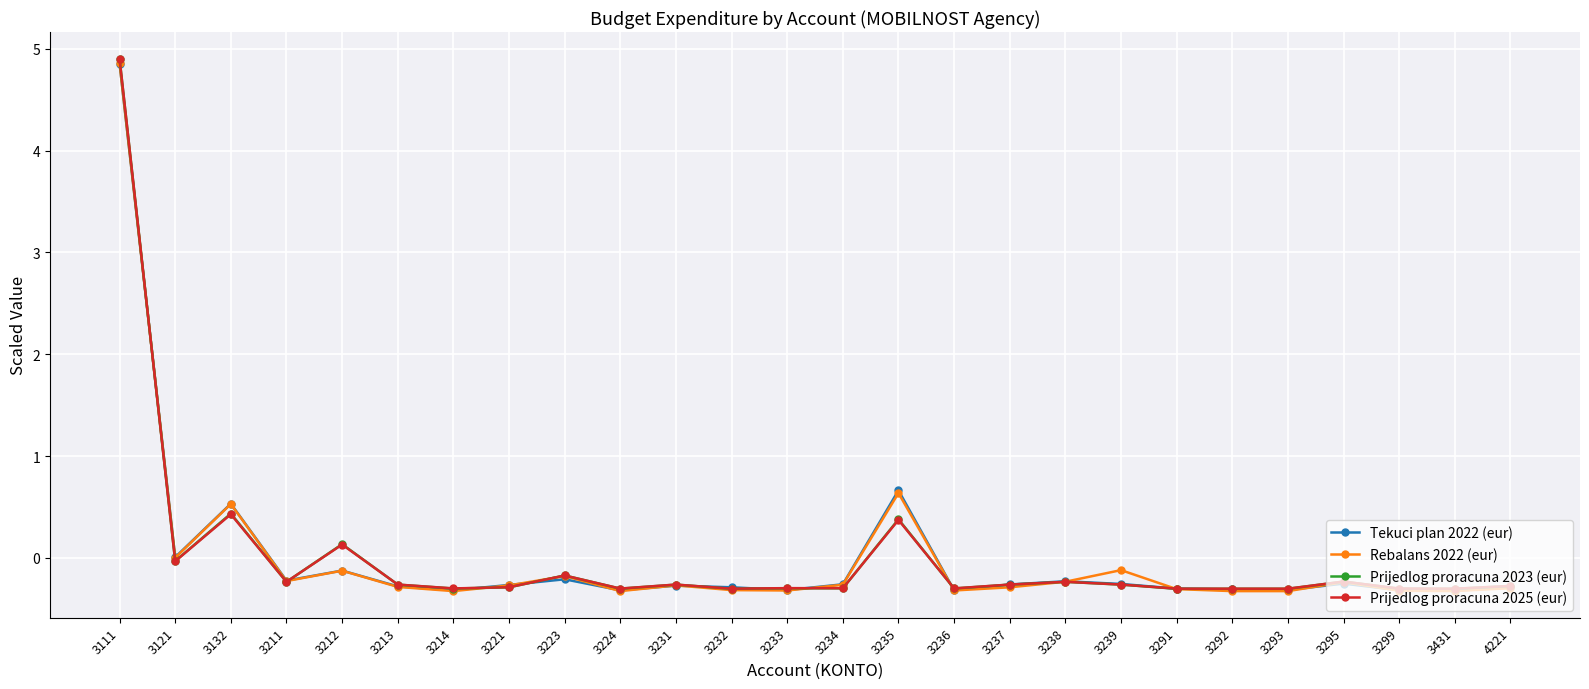

How many data points does each series have?

26